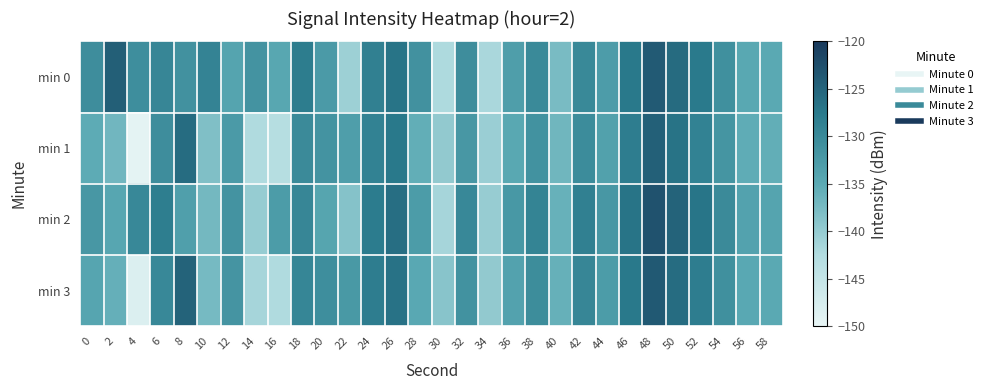

Reading right to left, extract all data points from this chart.

min 0: 58=-134.9	56=-134.7	54=-130.9	52=-127.7	50=-125.8	48=-123.8	46=-127.5	44=-133.0	42=-129.9	40=-137.6	38=-130.1	36=-133.1	34=-141.8	32=-130.6	30=-142.2	28=-131.2	26=-126.9	24=-128.7	22=-140.7	20=-132.6	18=-128.0	16=-134.6	14=-131.5	12=-134.1	10=-129.1	8=-131.2	6=-129.6	4=-130.7	2=-124.4	0=-130.6
min 1: 58=-135.7	56=-135.4	54=-131.8	52=-128.9	50=-126.7	48=-124.5	46=-128.2	44=-133.6	42=-130.4	40=-136.8	38=-131.3	36=-134.7	34=-140.5	32=-132.1	30=-139.8	28=-135.6	26=-127.4	24=-128.9	22=-133.2	20=-131.5	18=-130.2	16=-143.1	14=-142.3	12=-132.5	10=-138.2	8=-125.9	6=-130.7	4=-149.5	2=-136.9	0=-135.2
min 2: 58=-134.1	56=-133.9	54=-130.1	52=-127.0	50=-124.9	48=-122.9	46=-126.8	44=-132.1	42=-128.6	40=-136.1	38=-129.2	36=-132.3	34=-140.2	32=-129.8	30=-141.5	28=-132.8	26=-126.1	24=-127.9	22=-138.7	20=-134.2	18=-129.5	16=-132.8	14=-140.1	12=-131.6	10=-137.2	8=-133.4	6=-128.3	4=-129.8	2=-134.5	0=-132.1
min 3: 58=-135.0	56=-134.8	54=-131.0	52=-128.1	50=-125.9	48=-123.7	46=-127.4	44=-132.8	42=-129.6	40=-136.0	38=-130.5	36=-133.9	34=-139.7	32=-131.3	30=-138.9	28=-134.8	26=-126.6	24=-128.1	22=-132.4	20=-130.7	18=-129.4	16=-142.3	14=-141.5	12=-131.7	10=-137.4	8=-124.9	6=-129.8	4=-148.2	2=-135.9	0=-134.3